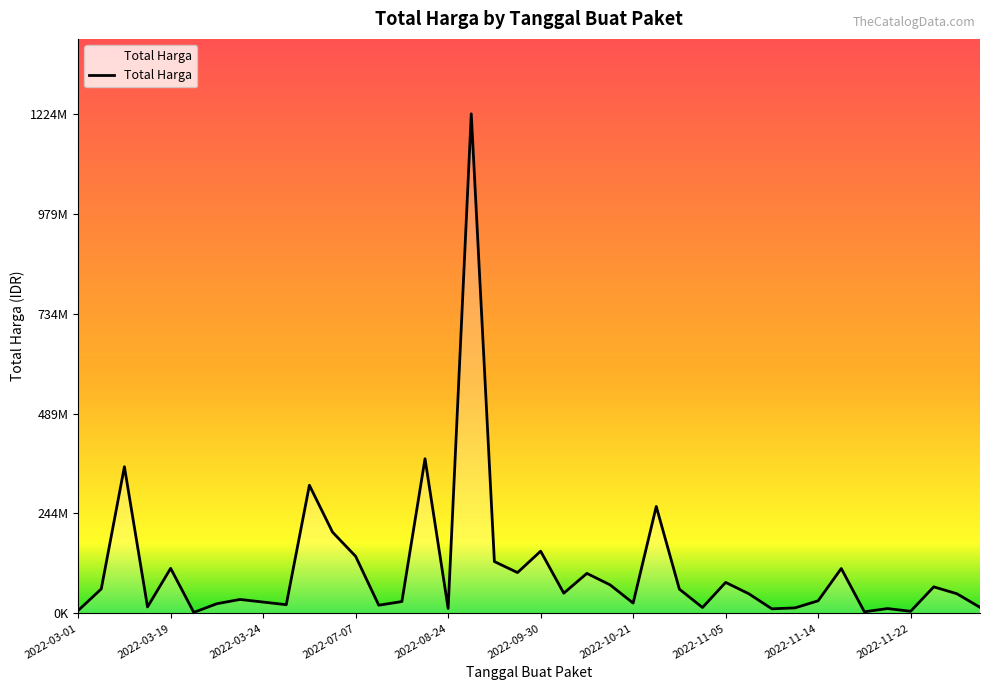

Does the chart have visible grid lines?

No